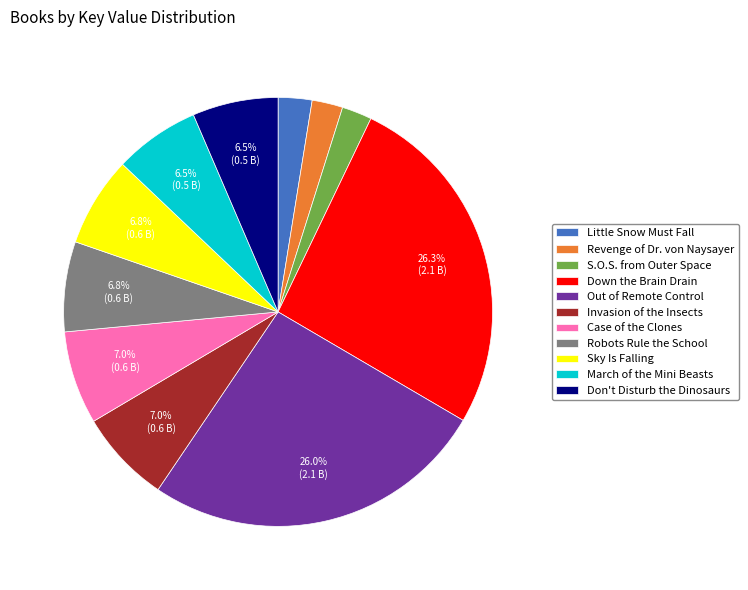

Is it true that Sky Is Falling is 15% of the pie?

False